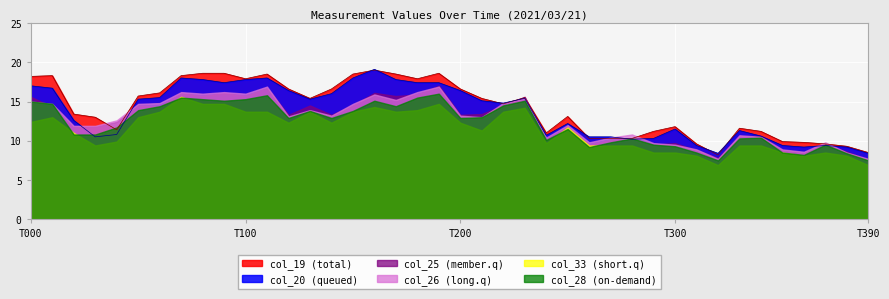

What are all the series names shown in the legend?

col_19 (total), col_20 (queued), col_25 (member.q), col_26 (long.q), col_33 (short.q), col_28 (on-demand)